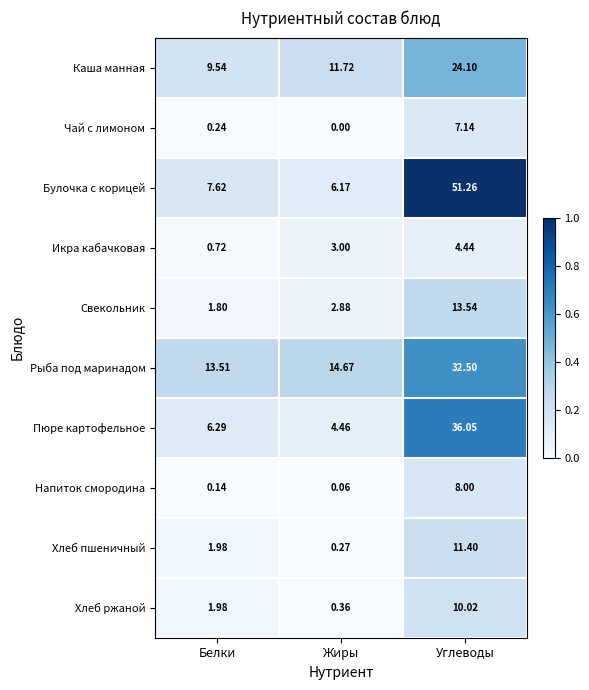

At which label does Каша манная first exceed 11?

Жиры